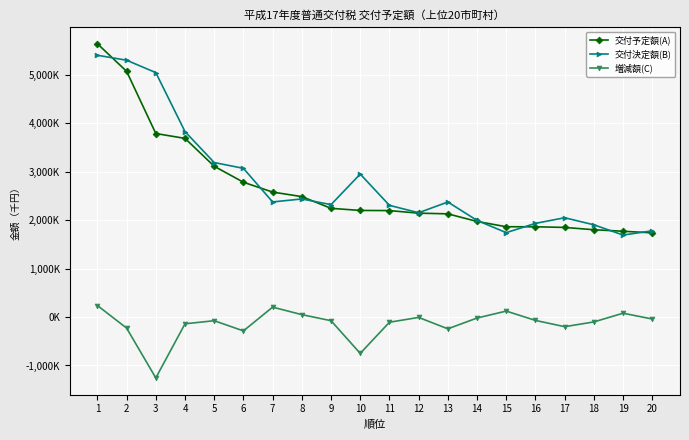

Which category has the lowest value across all series?

3